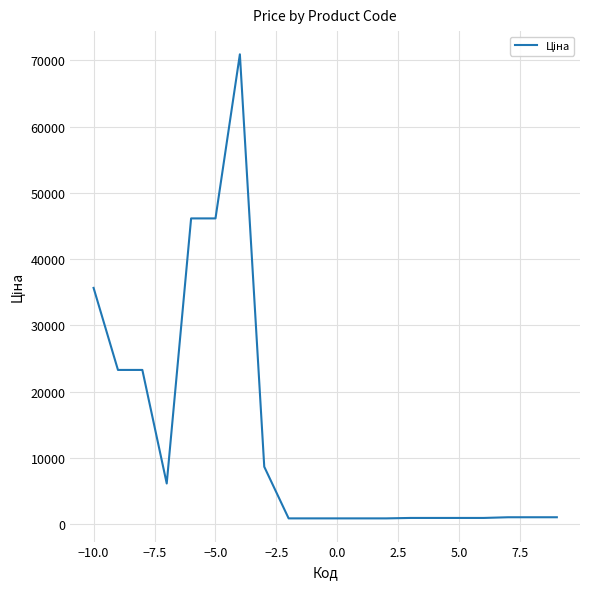

What is the difference between the maximum and minimum values?

70029.0